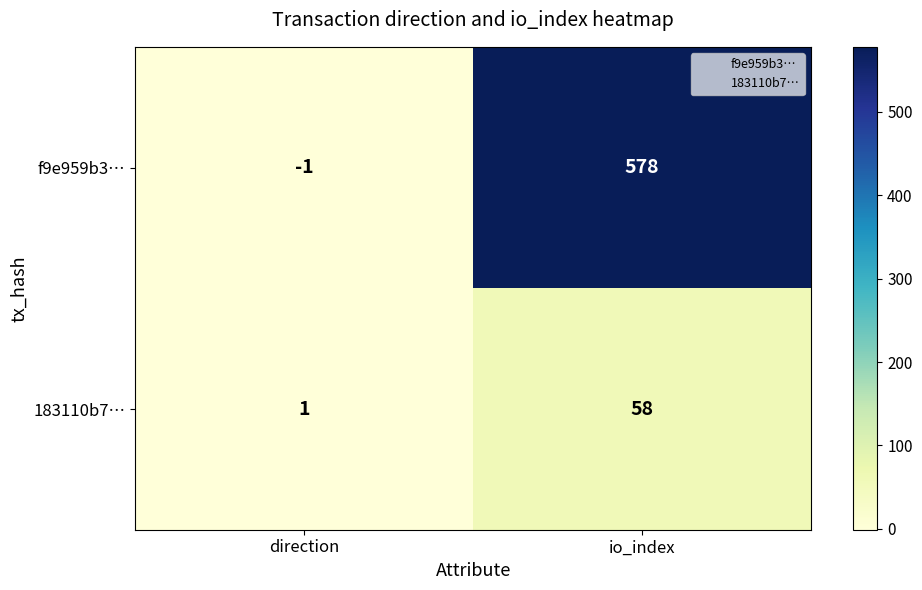

Rank the series by their maximum value, from lowest to highest.

183110b7…, f9e959b3…